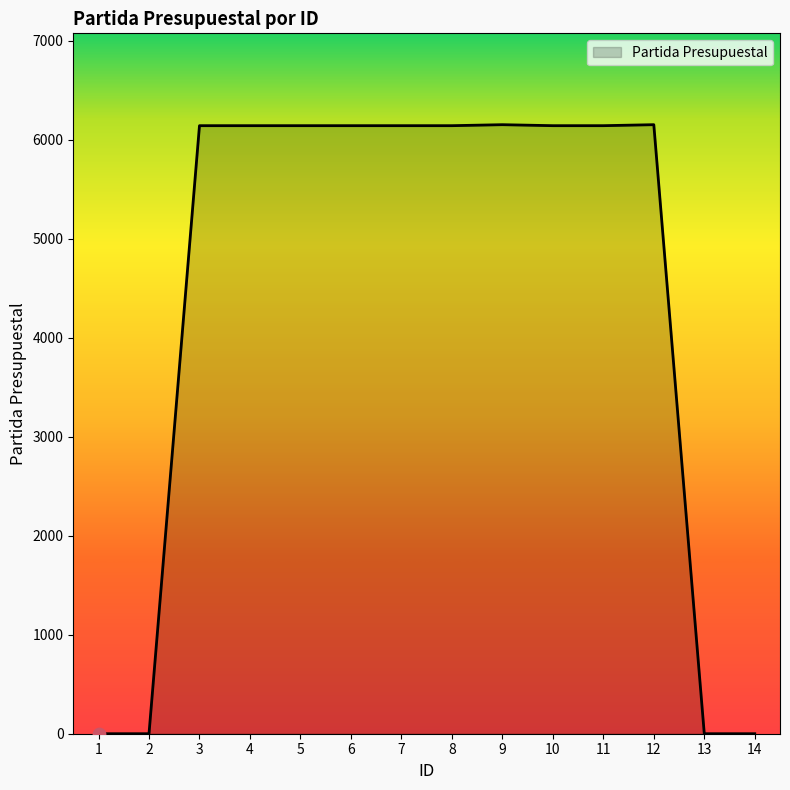

What is the change in value from 3 to 9?

+10